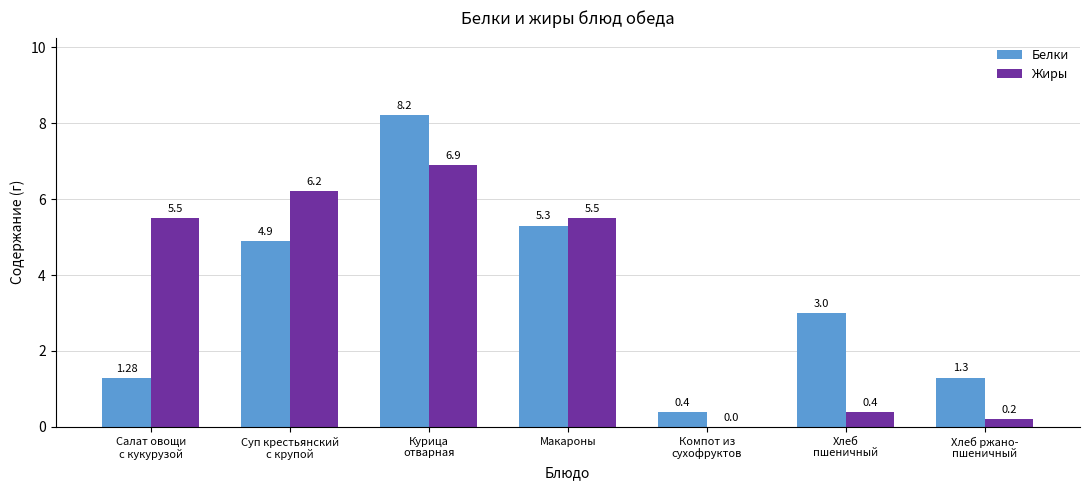

What is the sum of all Белки values?

24.4